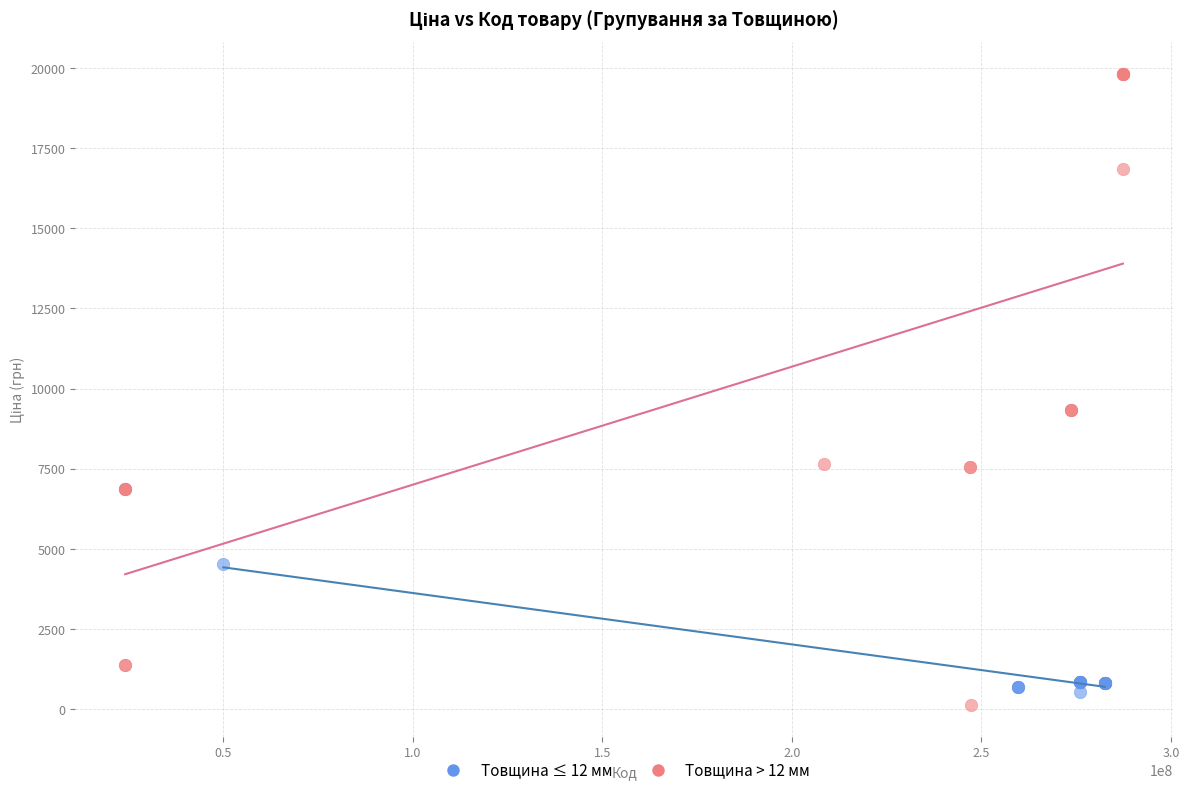

What are all the series names shown in the legend?

Товщина ≤ 12 мм, Товщина > 12 мм